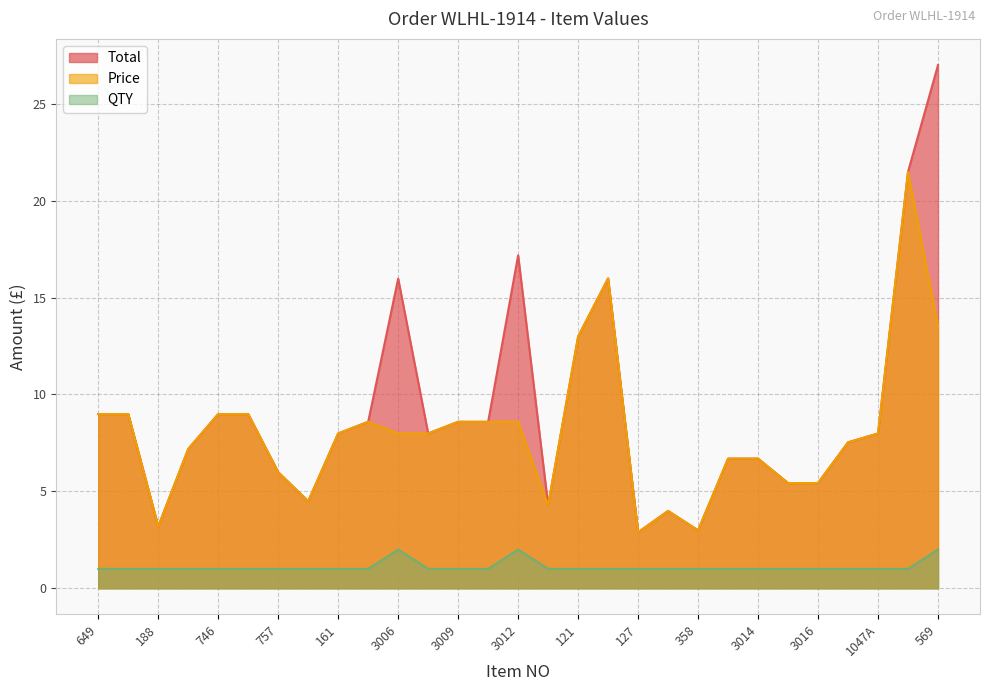

What is the sum of the Price values at 121 and 3014?

19.7